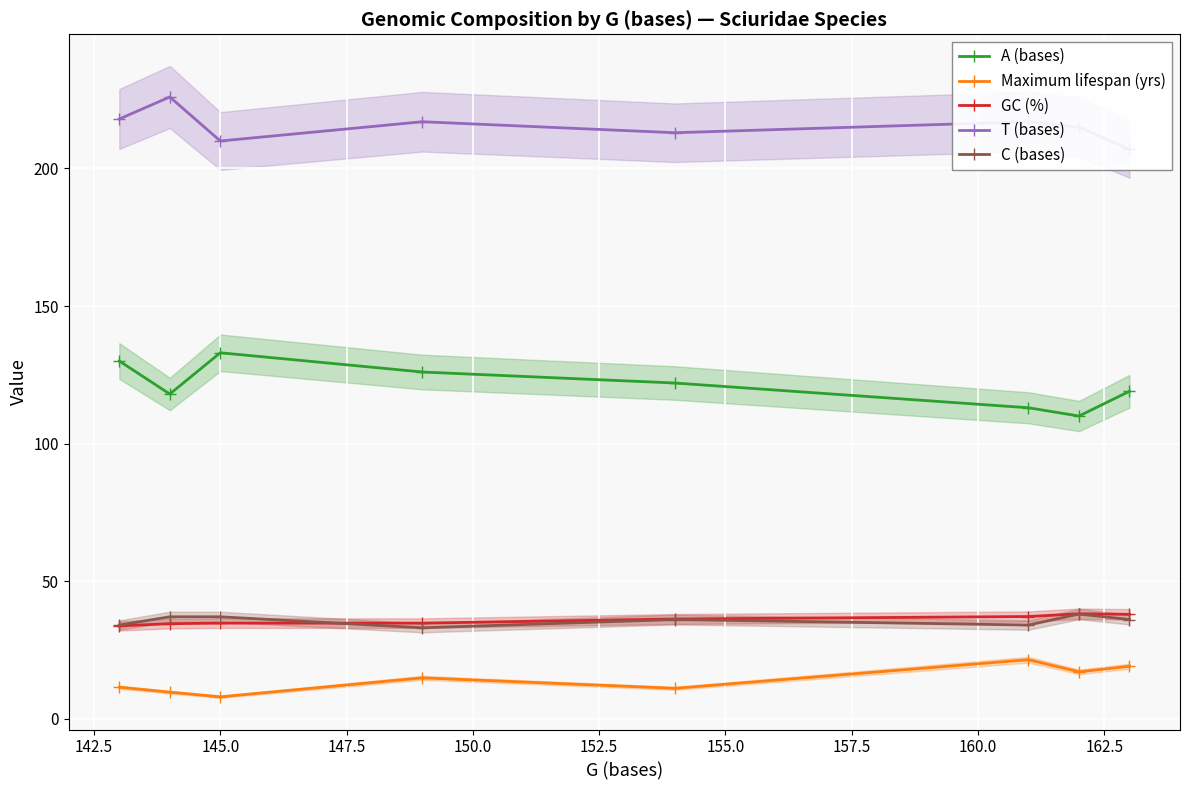

What is the value of the GC (%) point at the 4th from the left?

34.7